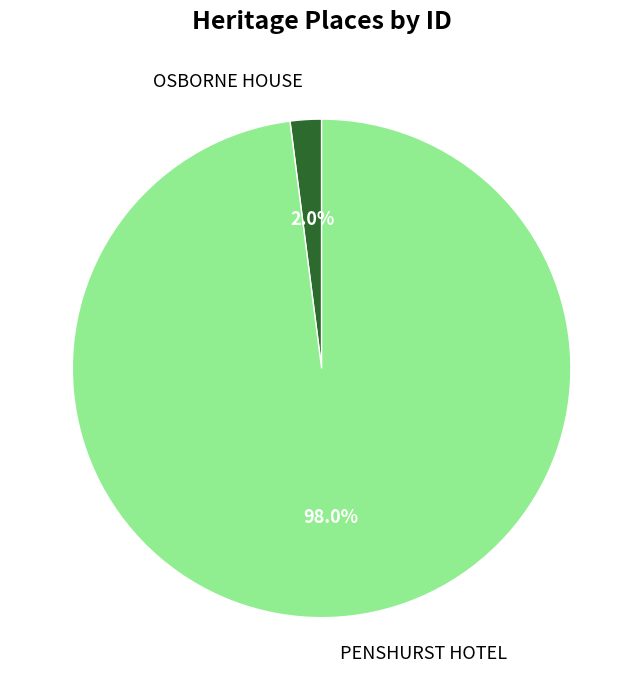

To the nearest percent, what percentage of the pie is OSBORNE HOUSE?

2%